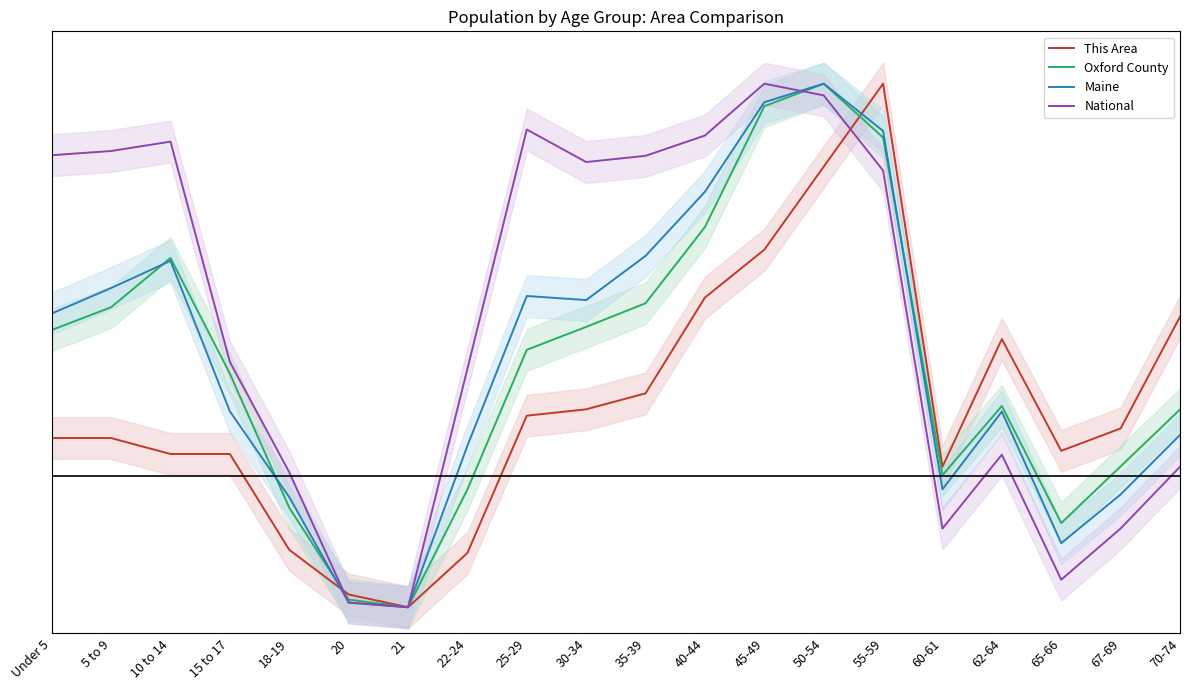

Which series changed the most between 22-24 and 60-61?

National